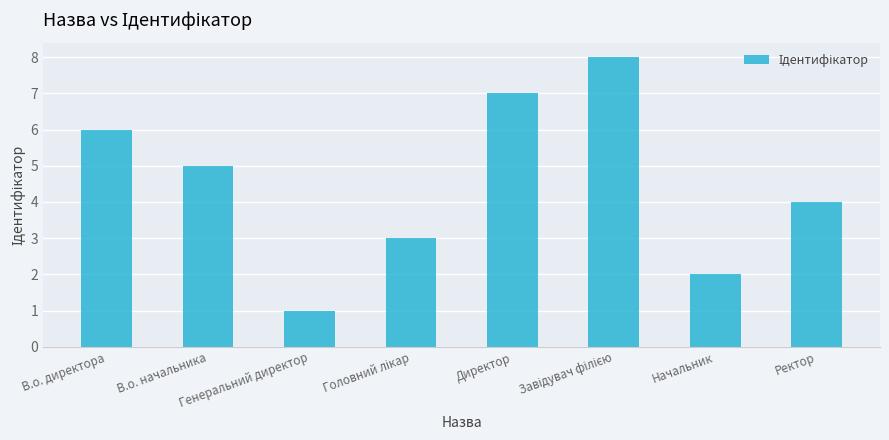

What is the value of the 6th bar from the left?

8